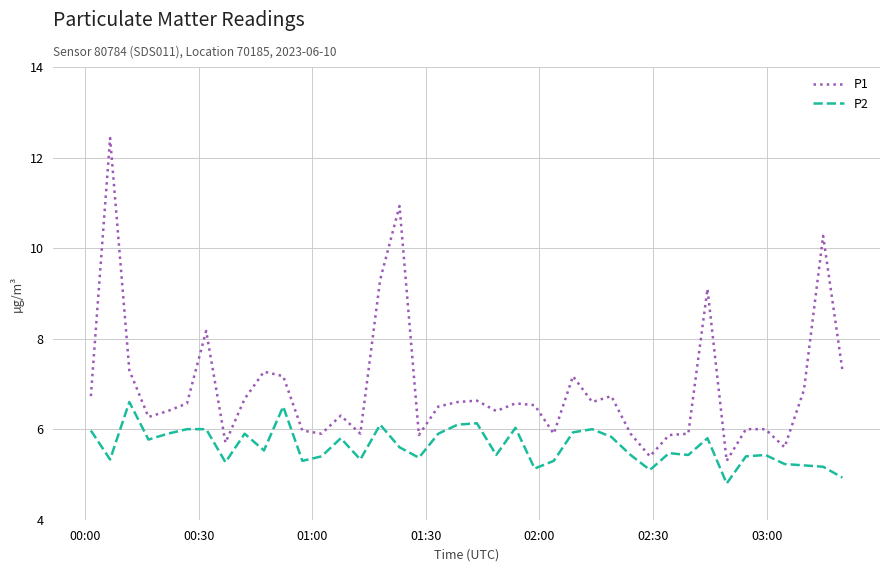

What is the maximum value shown in the chart?

12.4